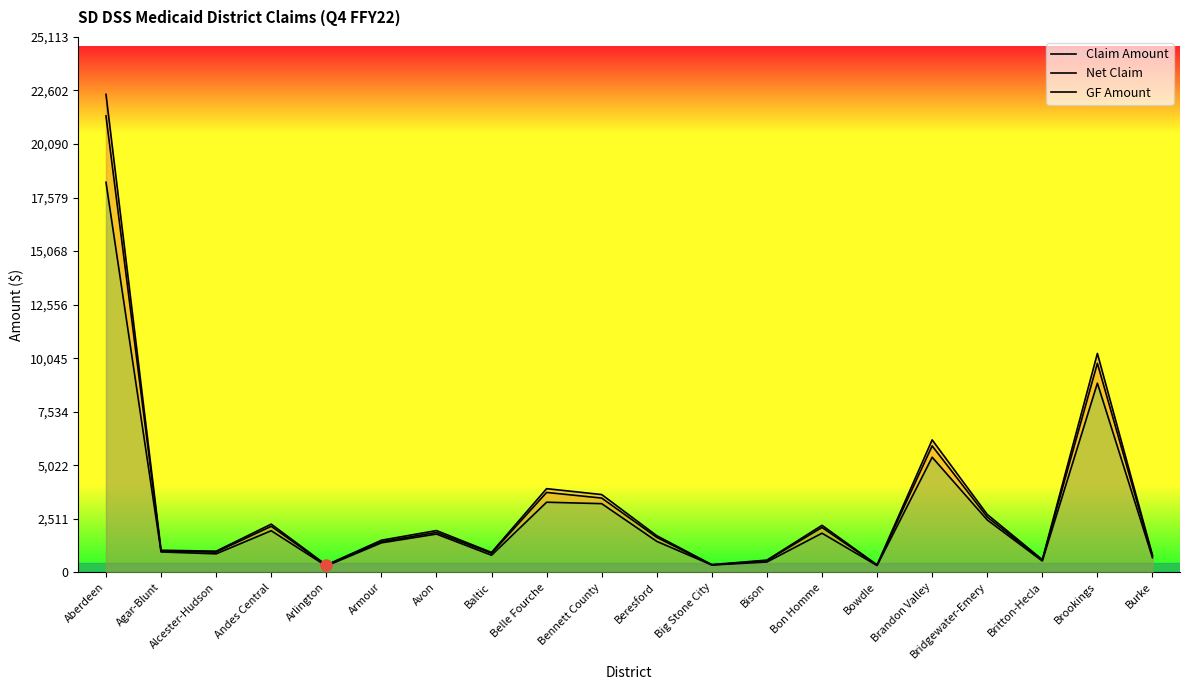

Between Belle Fourche and Burke, which series saw the biggest shift?

Claim Amount